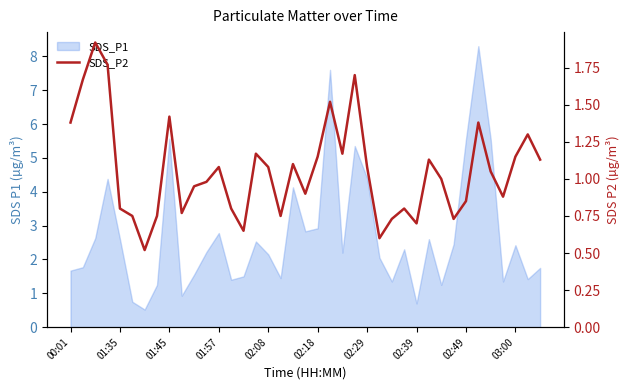

The value at 19 is 0.9. True or false?

True